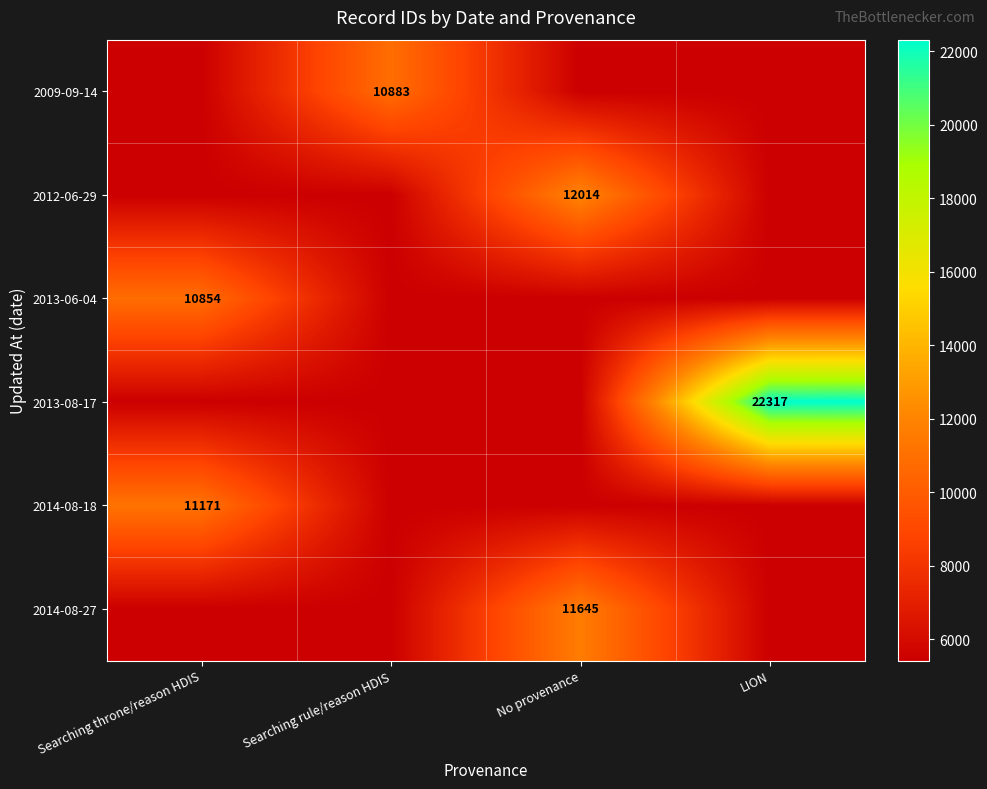

The 2014-08-18 series shows 18547 at Searching throne/reason HDIS. True or false?

False